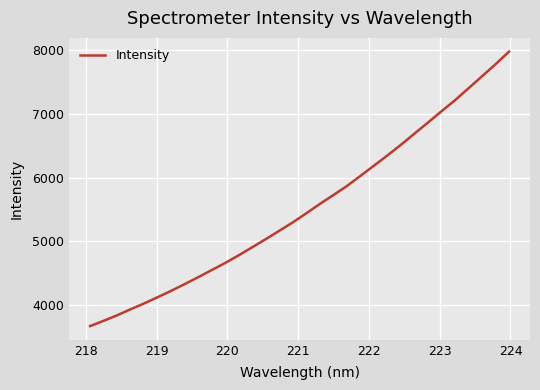

What is the greatest value displayed?

7980.7